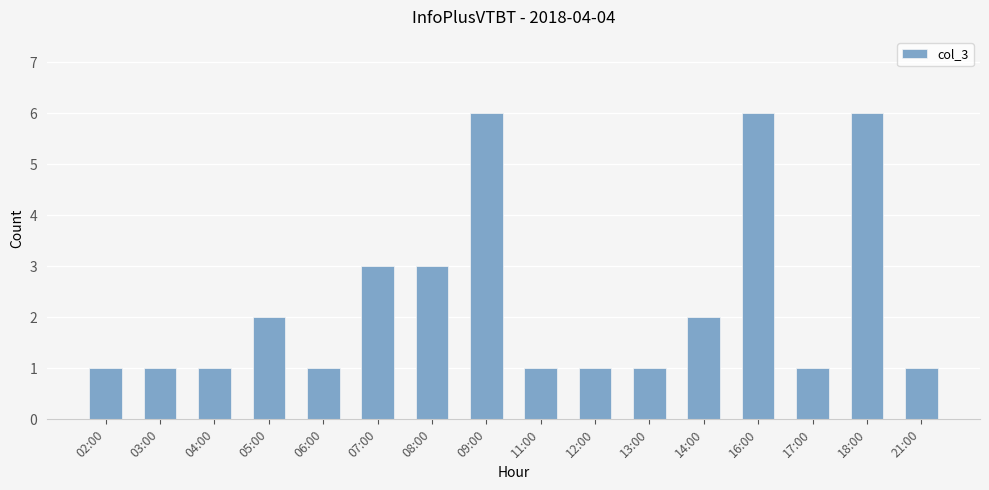

What position from the left is 13:00?

11